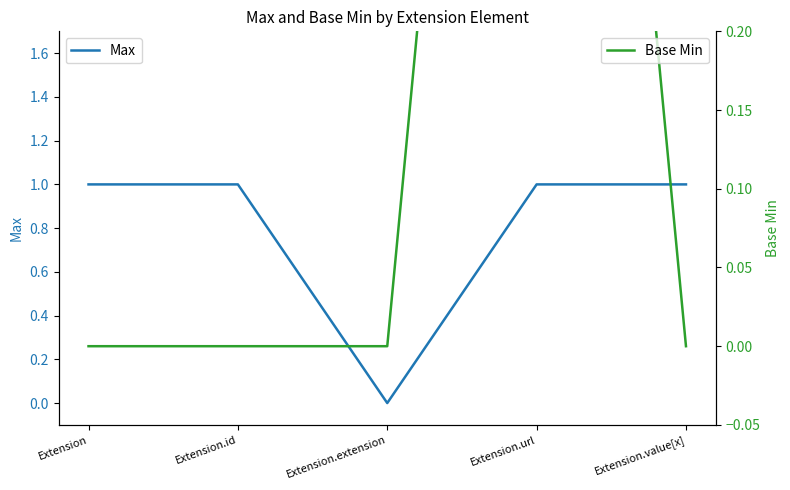

Reading left to right, extract all data points from this chart.

Max: 1	1	0	1	1
Base Min: 0	0	0	1	0